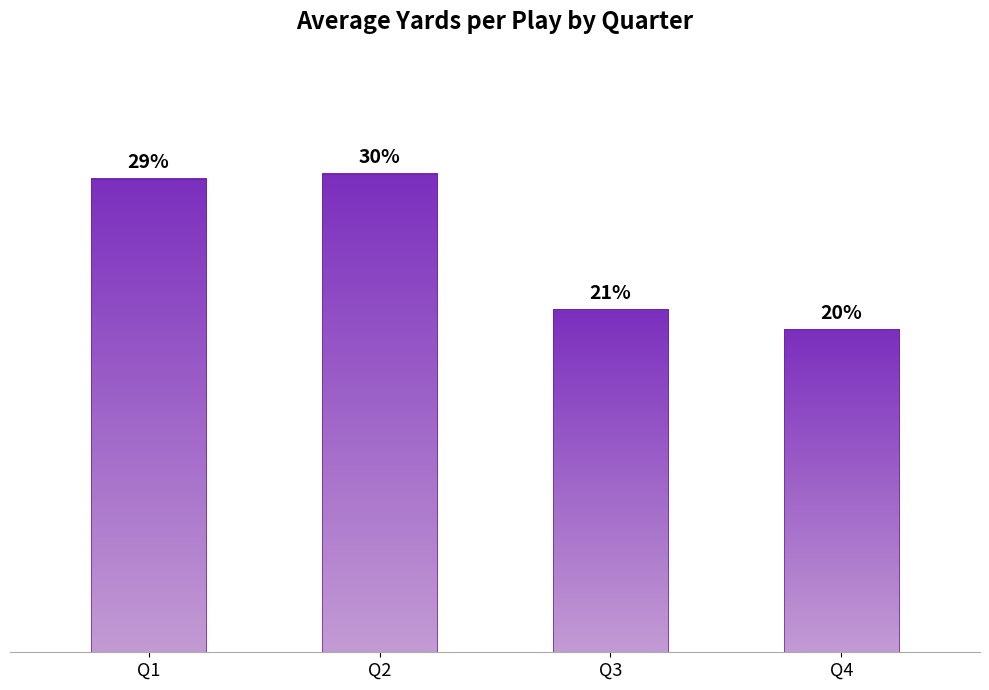

Which category has the lowest value across all series?

Q4